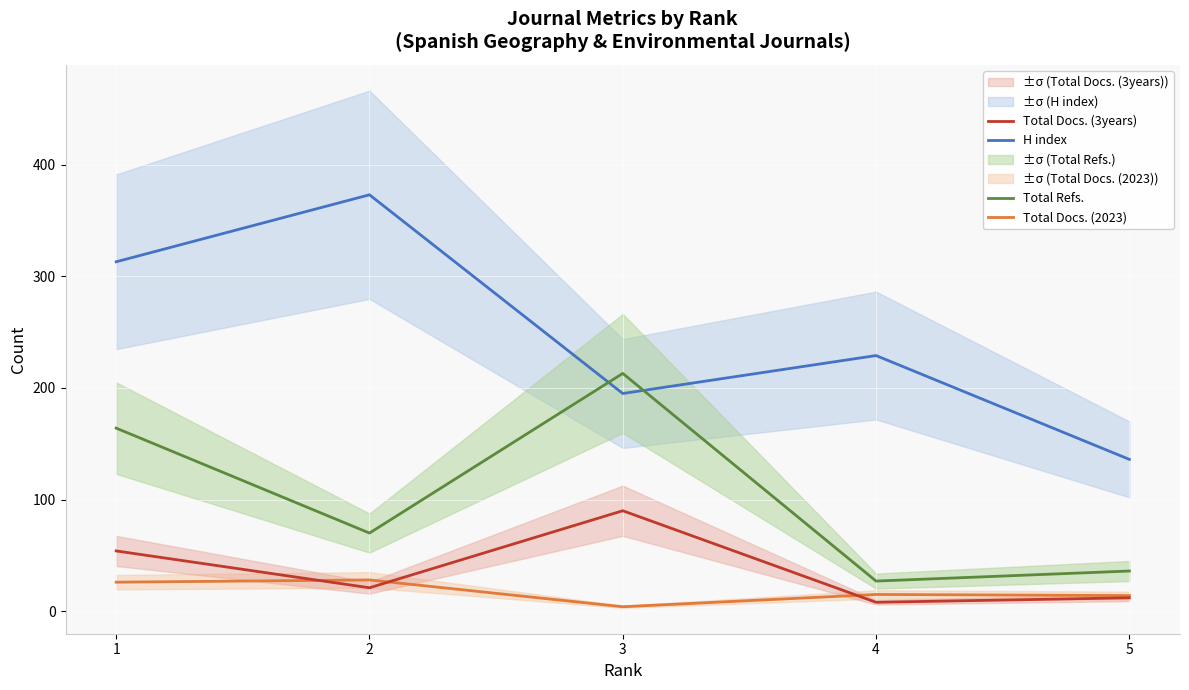

The value of H index at 5 is 136. True or false?

True